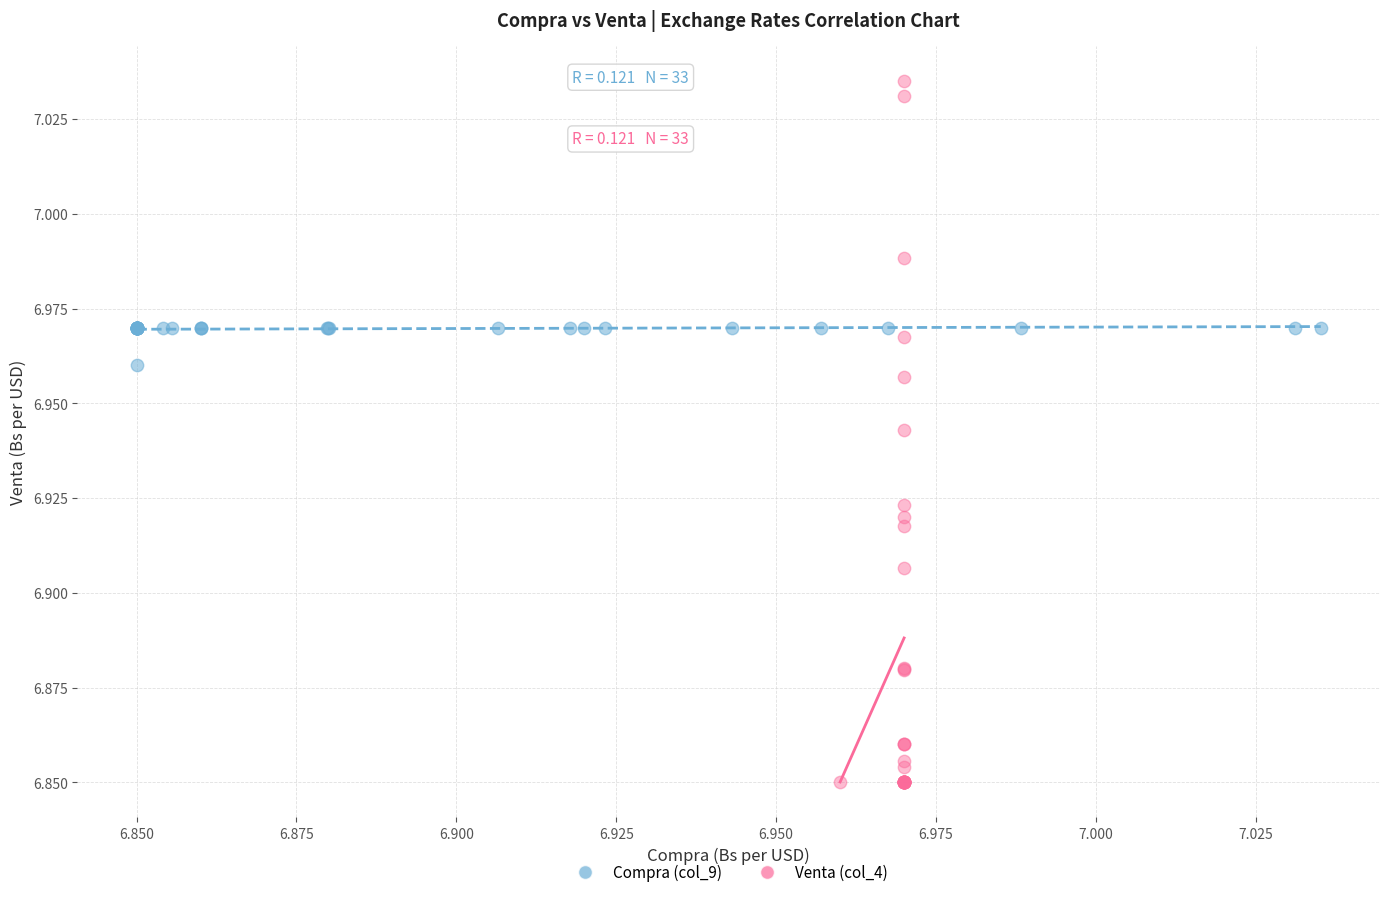

Which series reaches the minimum Y coordinate?

Venta (col_4)